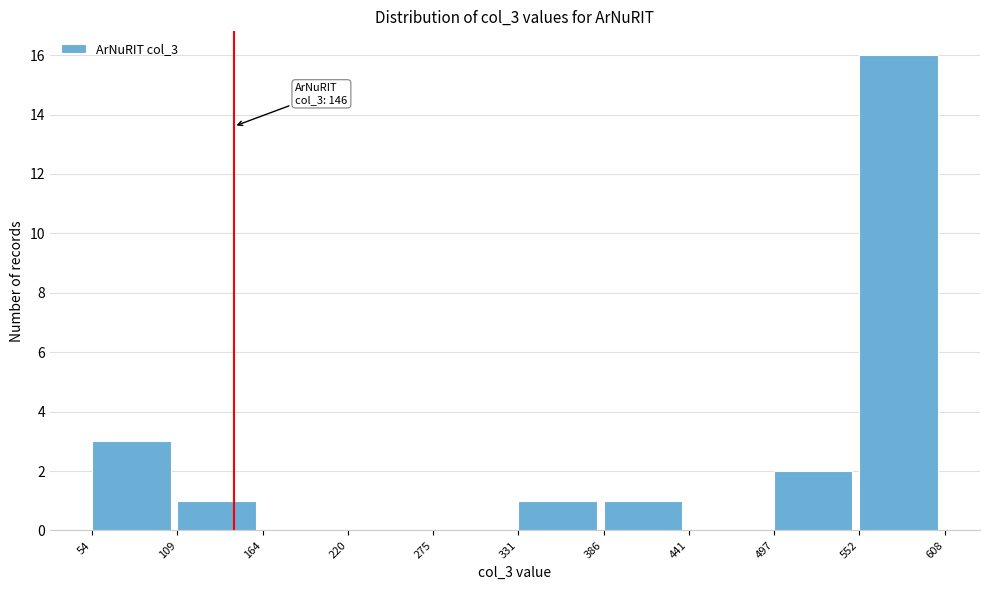

Which range on the x-axis has the tallest bar?

552 to 608